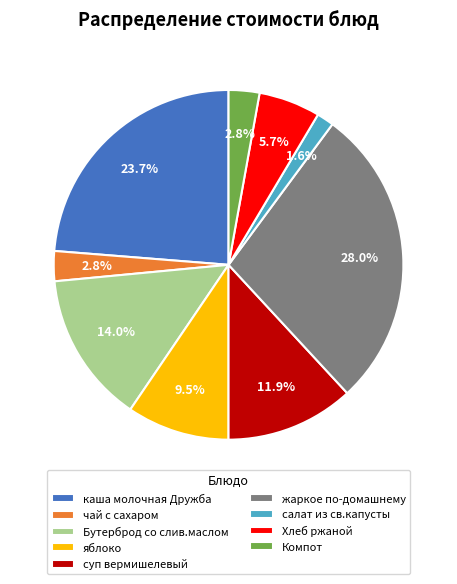

Count the number of slices in the pie.

9